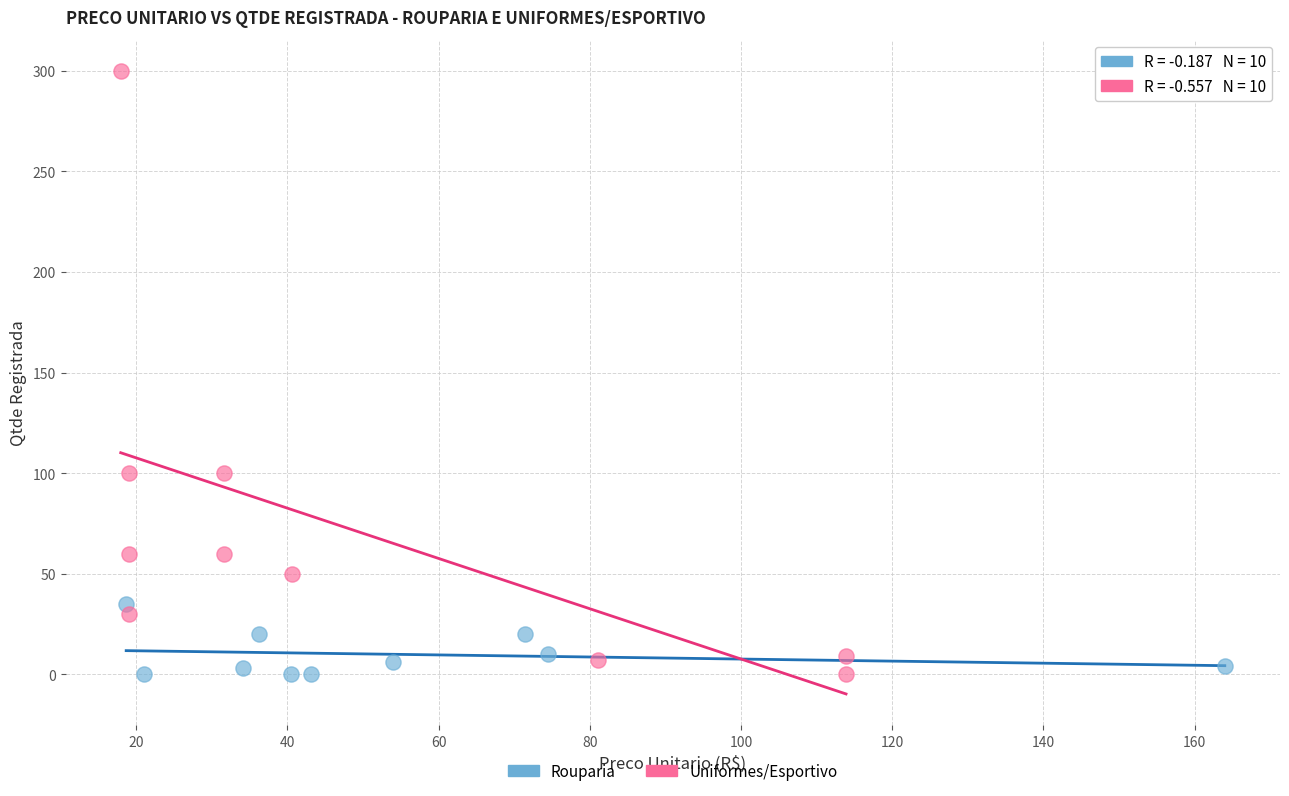

Which series has the widest spread of Y values?

Uniformes/Esportivo